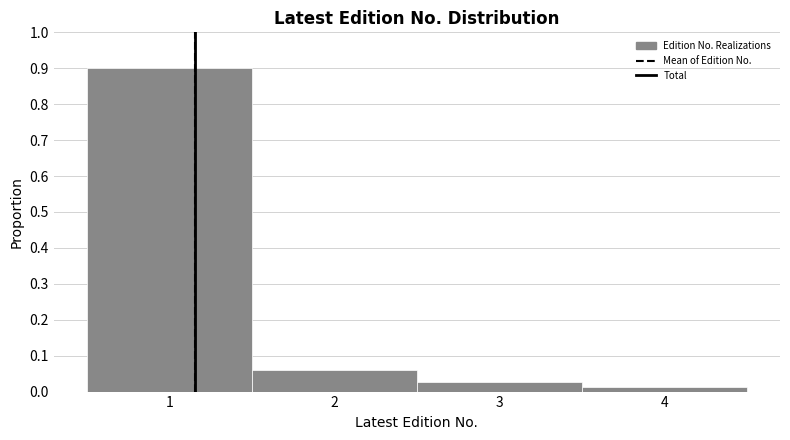

How tall is the bar that spans 3.5 to 4.5 on the x-axis? The values are not printed on the chart, so give them approximately, as read against the axis.

0.01